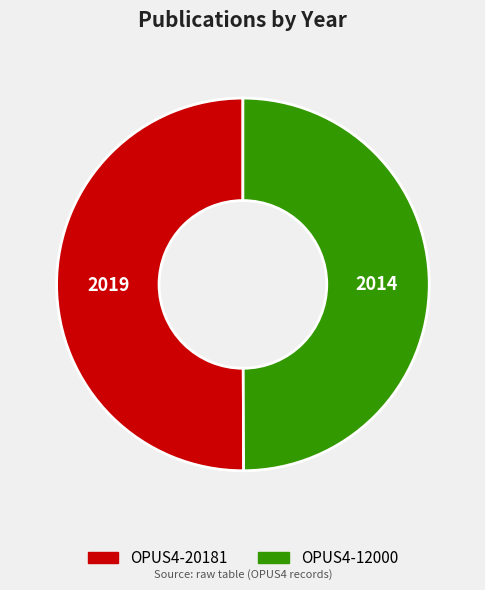

Do OPUS4-12000 and OPUS4-20181 together represent more than half of the pie?

Yes